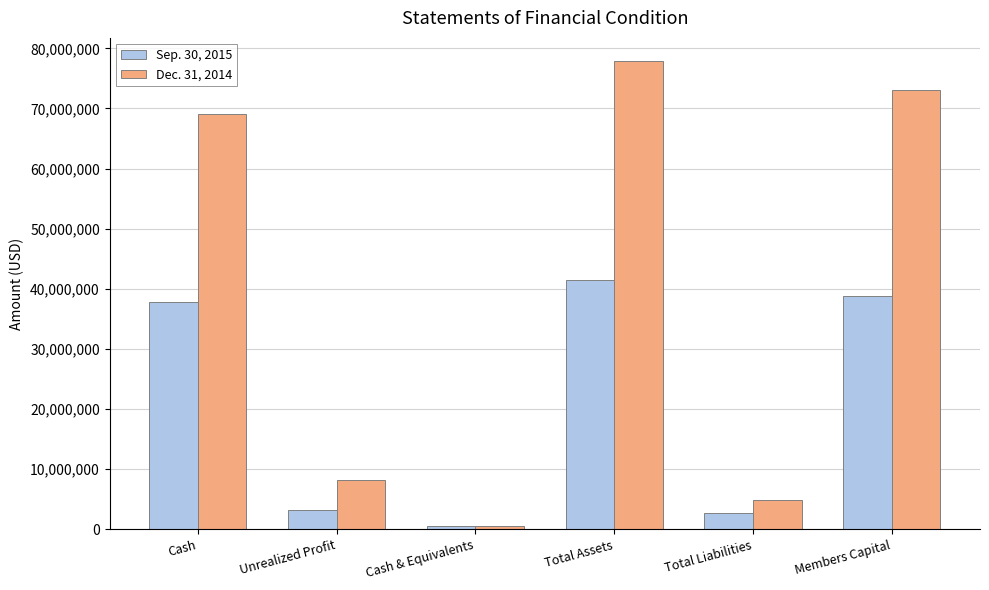

Which series has the largest total across all categories?

Dec. 31, 2014